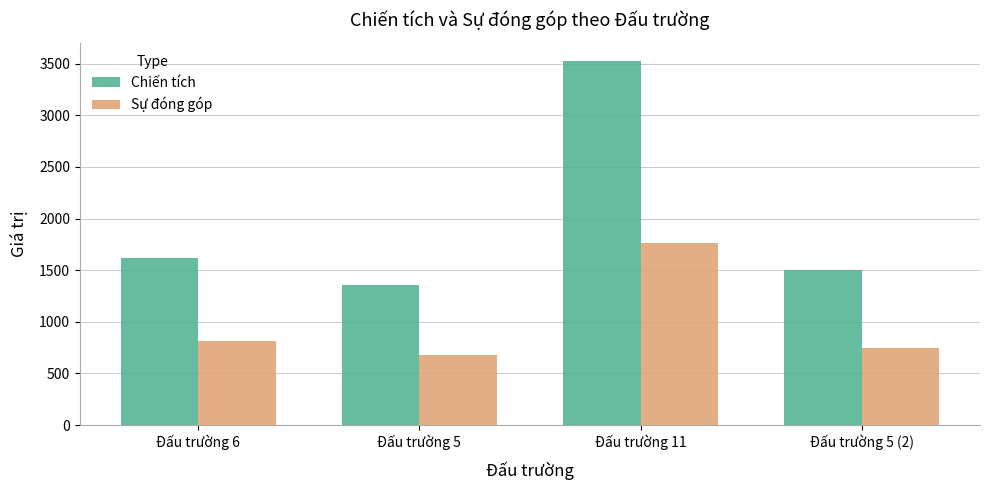

Are the bars horizontal?

No